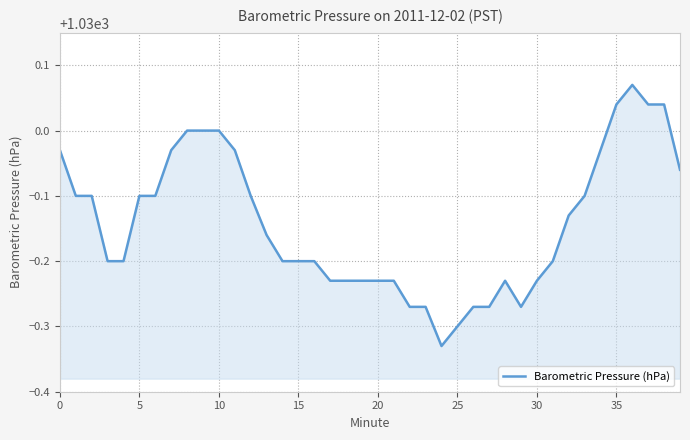

What is the difference between the maximum and minimum values?

0.4